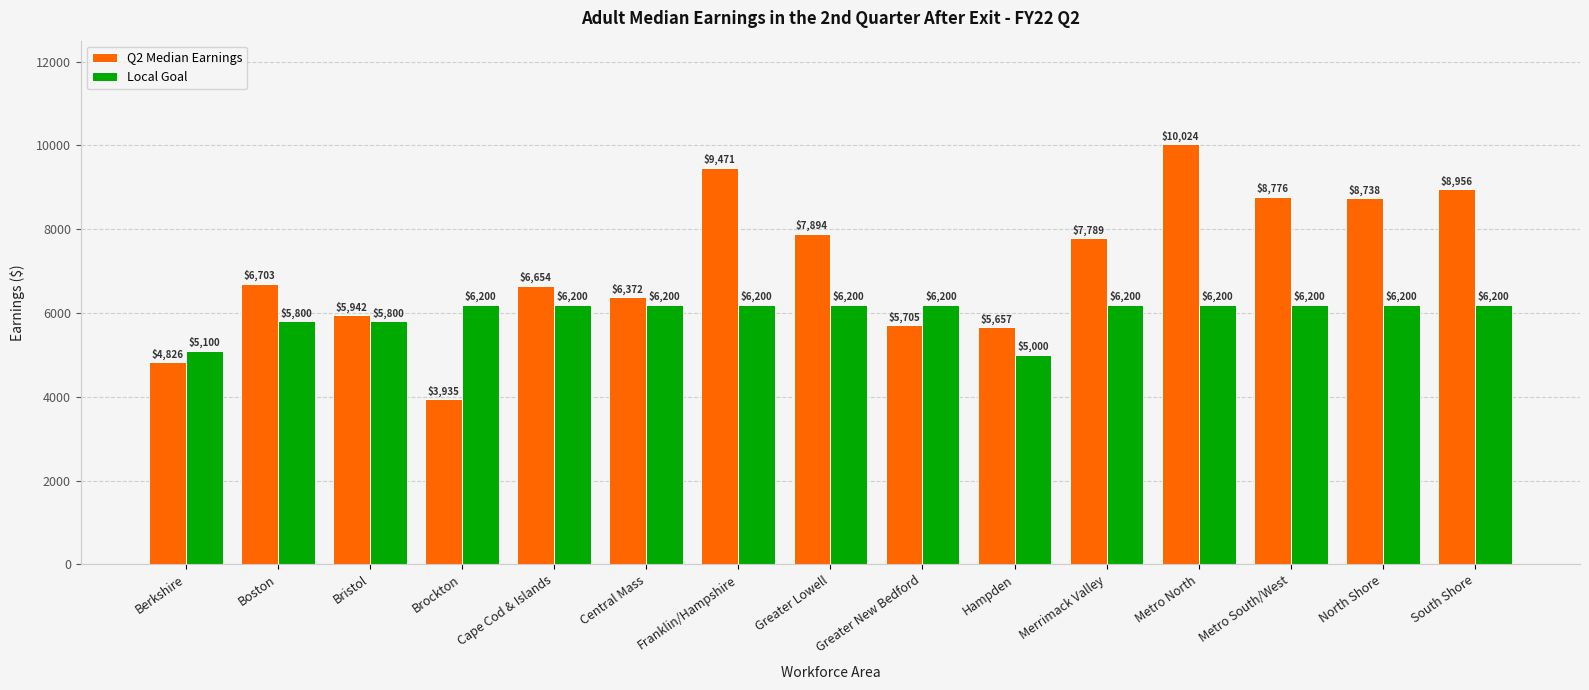

How many categories are shown in the chart?

15